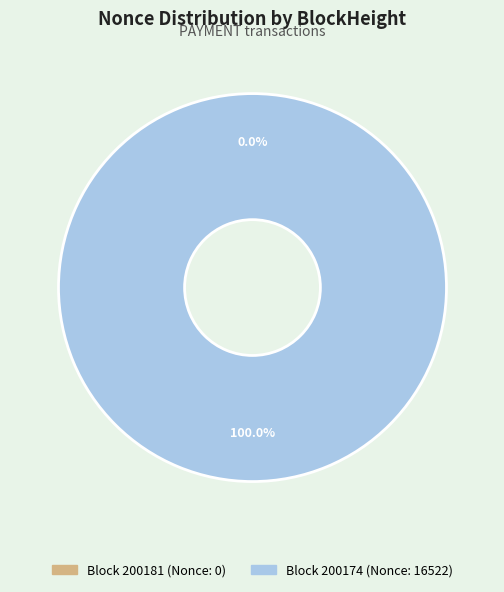

Rank the categories by value from lowest to highest.

200181, 200174